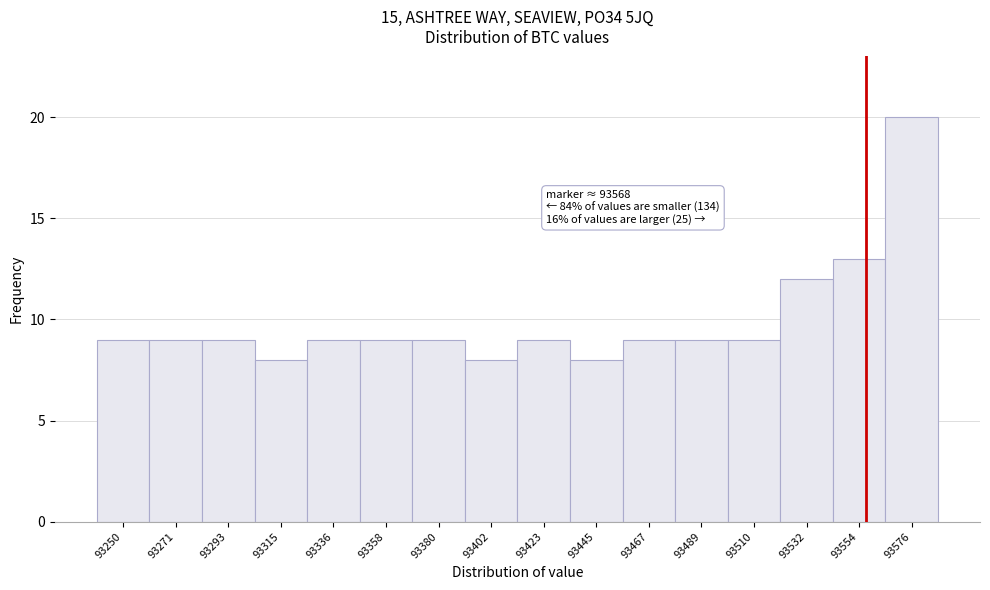

Reading left to right, extract all data points from this chart.

93250=9	93271=9	93293=9	93315=8	93336=9	93358=9	93380=9	93402=8	93423=9	93445=8	93467=9	93489=9	93510=9	93532=12	93554=13	93576=20